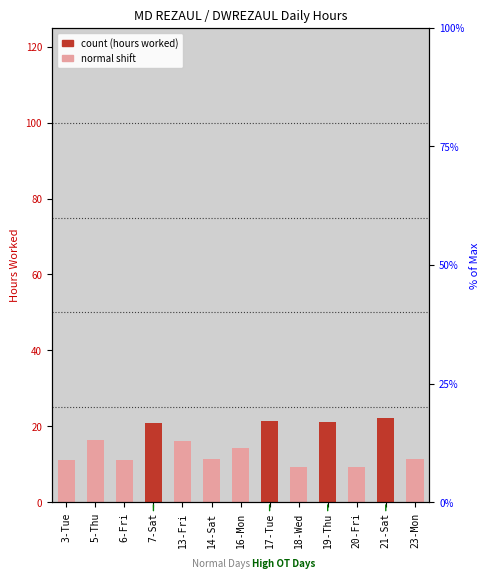

Are the bars grouped side by side (vs. stacked)?

No